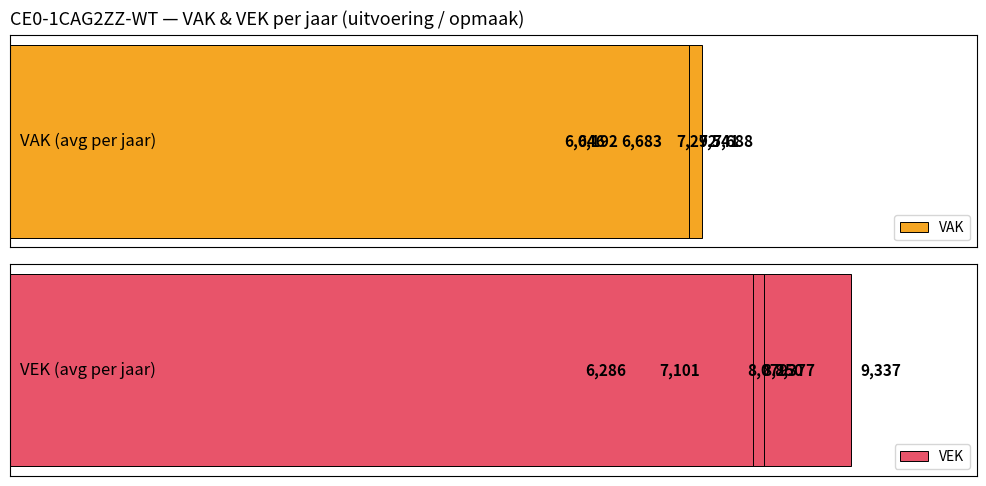

Count the number of data series in this chart.

2